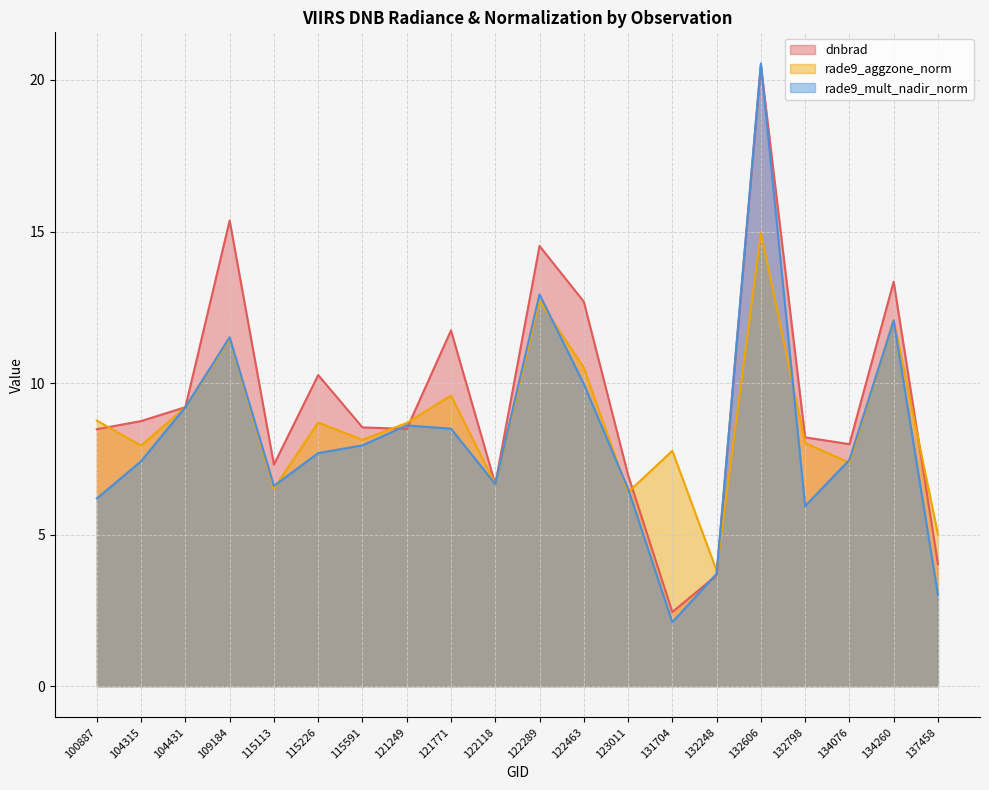

Where is rade9_aggzone_norm nearest to the value 9?

104431